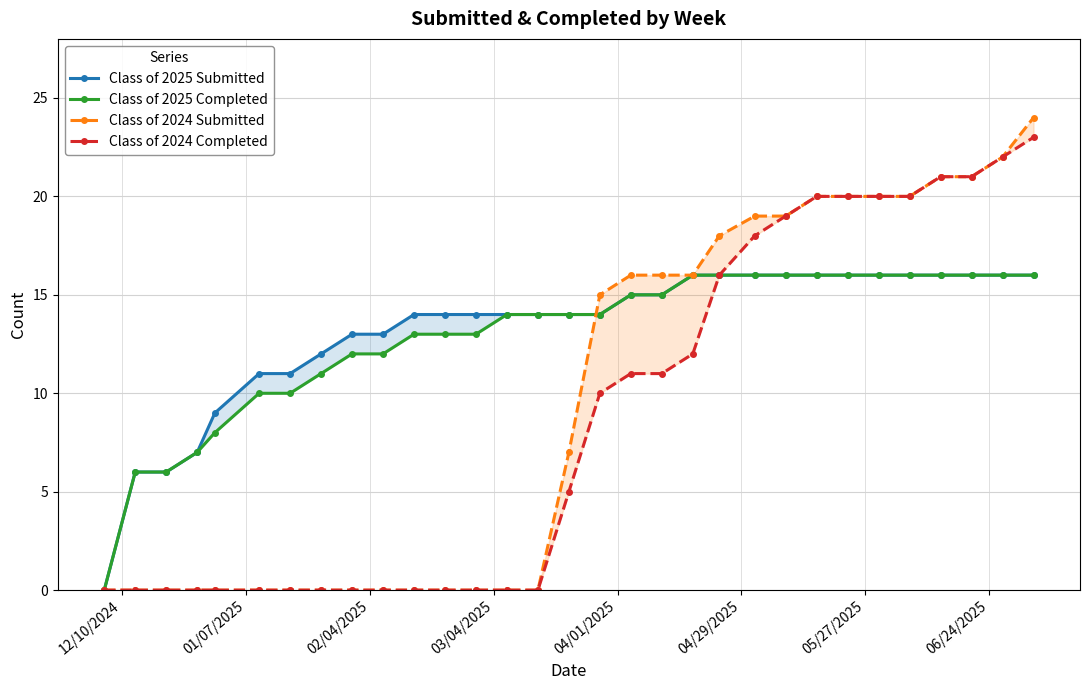

How many positive values does the Class of 2025 Completed series have?

30